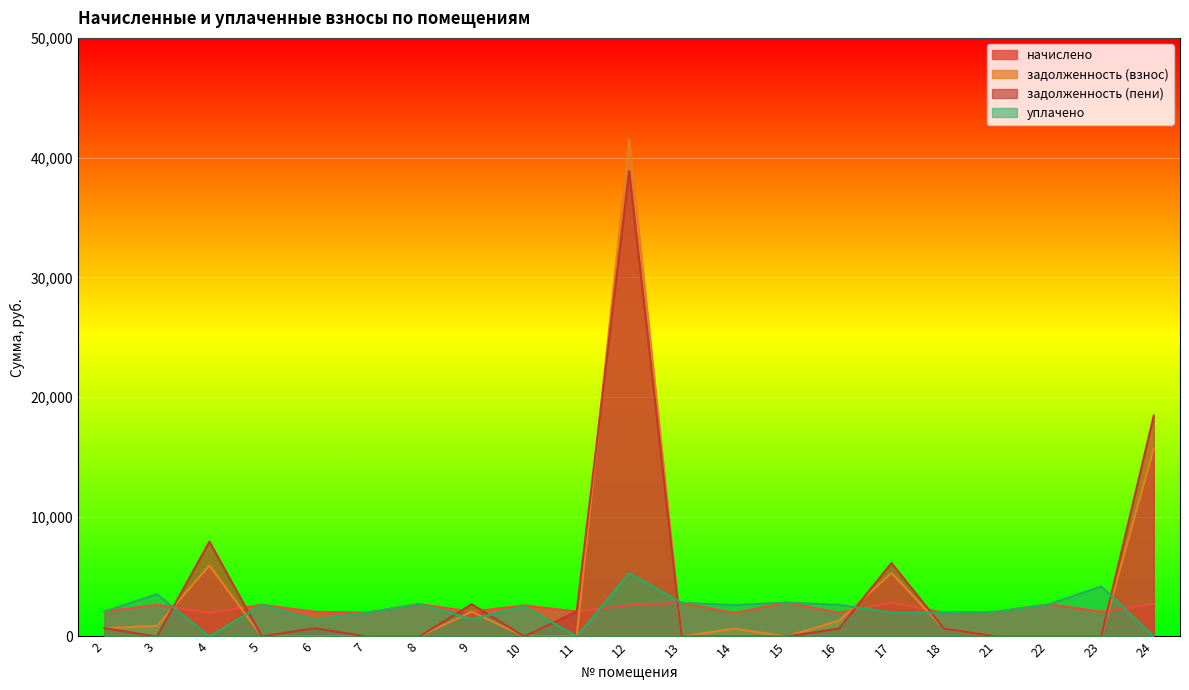

Which series has the largest total across all categories?

задолженность (пени)